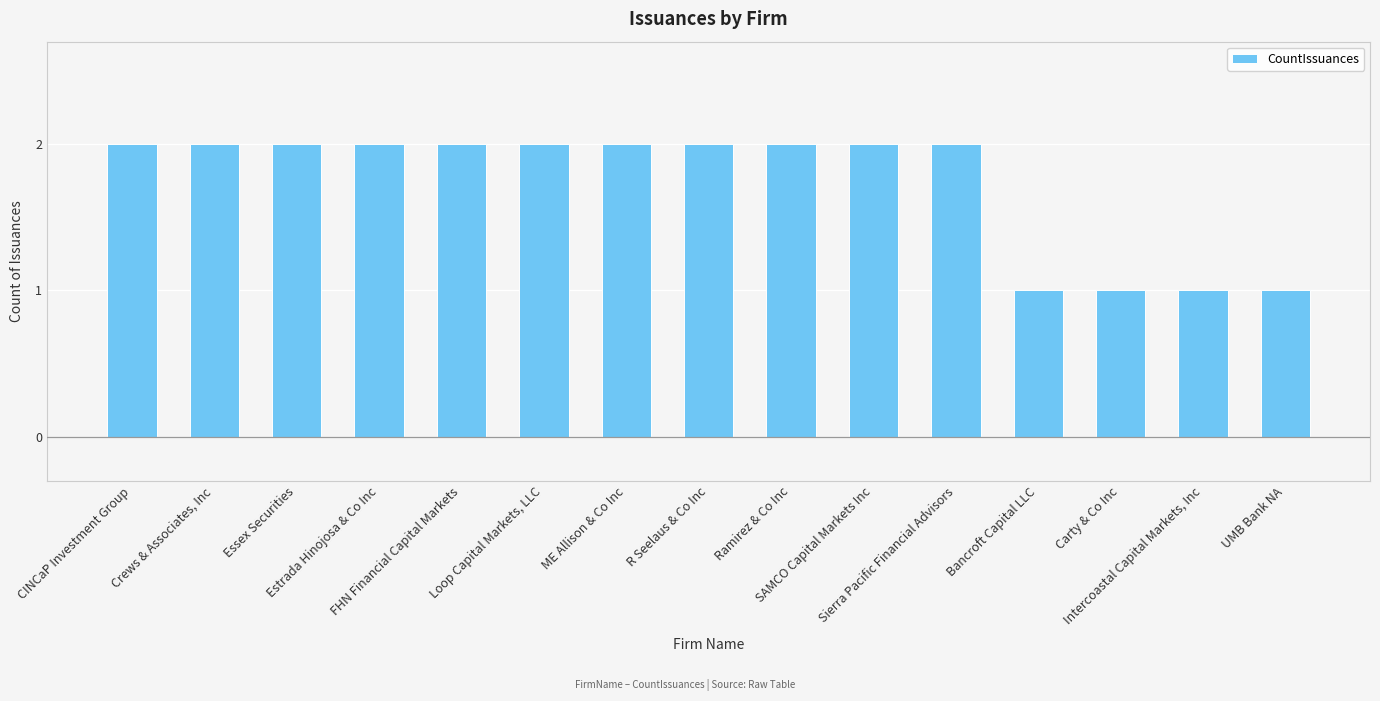

Approximately how many times larger is the value at R Seelaus & Co Inc compared to CINCaP Investment Group?

1.0